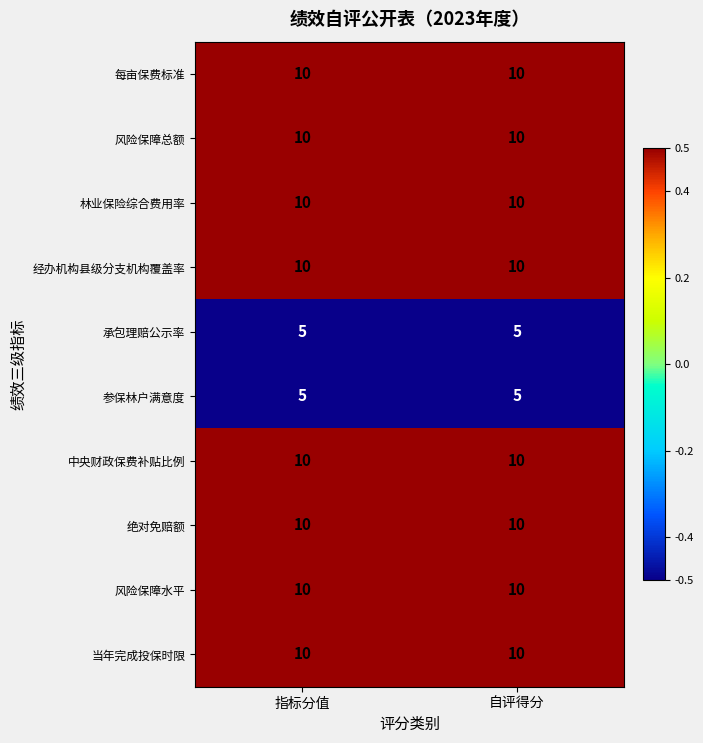

What is the maximum value shown in the chart?

10